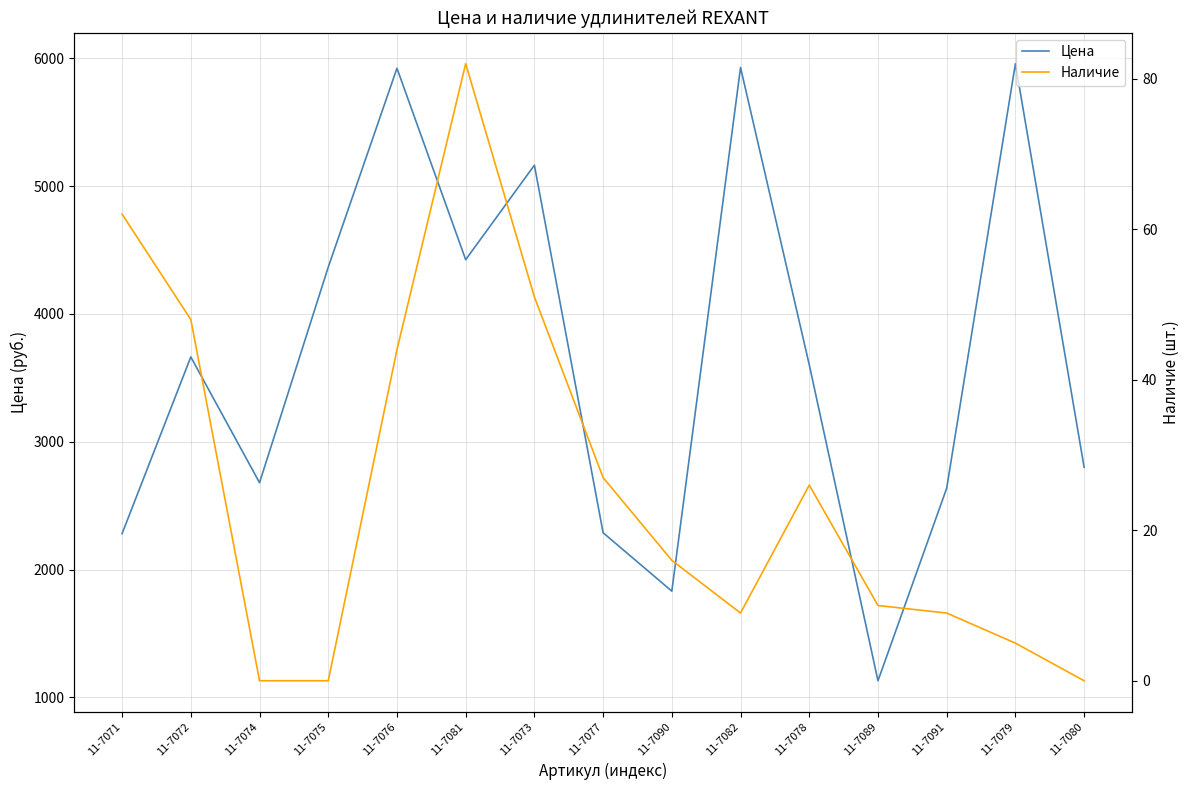

At which label does Цена first exceed 3602?

11-7072